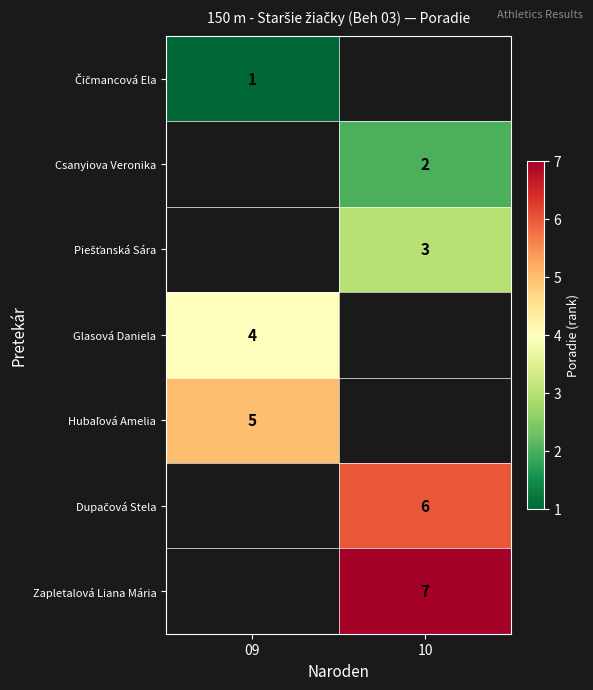

Which label corresponds to the smallest value in the chart?

09